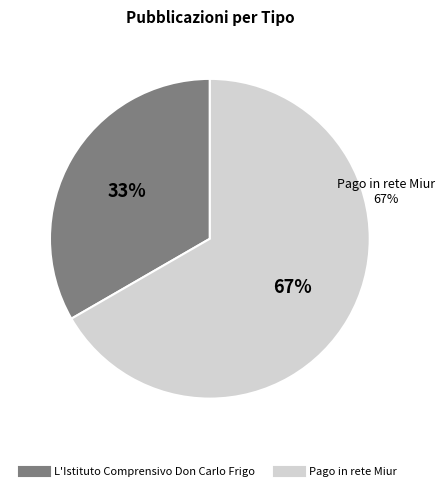

What is the majority slice?

Pago in rete Miur